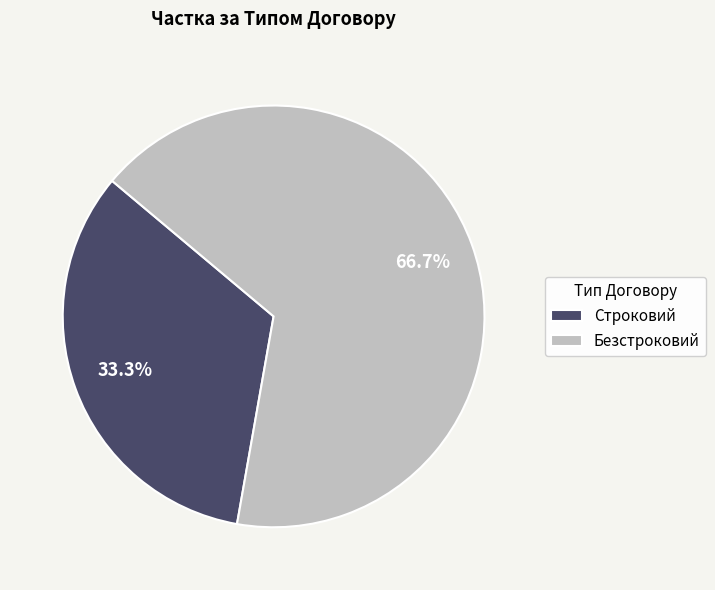

To the nearest percent, what portion does Строковий represent?

33%